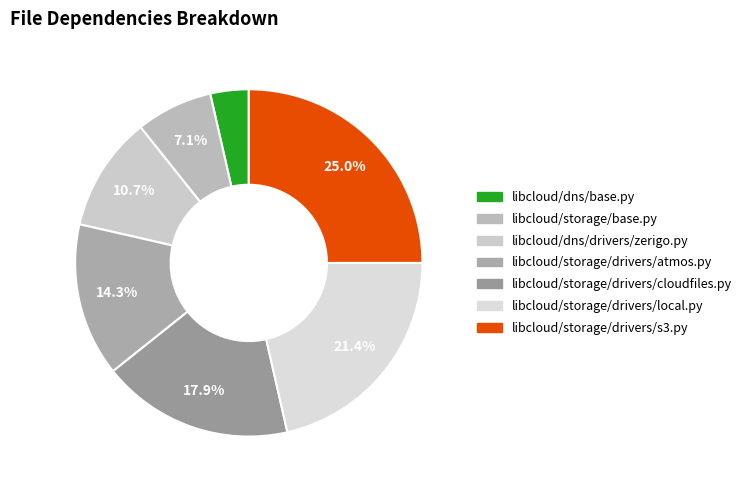

Does libcloud/storage/drivers/atmos.py account for over 50% of the chart?

No